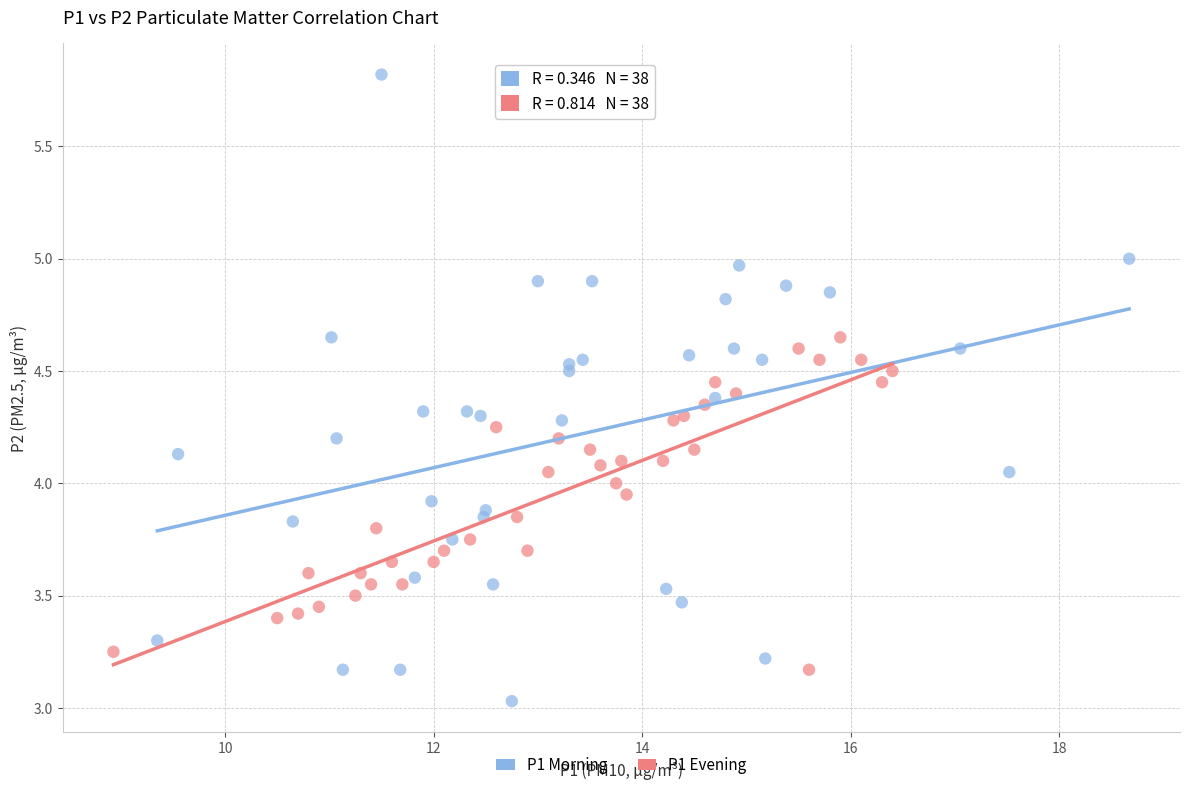

Which series has the largest Y range (max minus min)?

P1 Morning